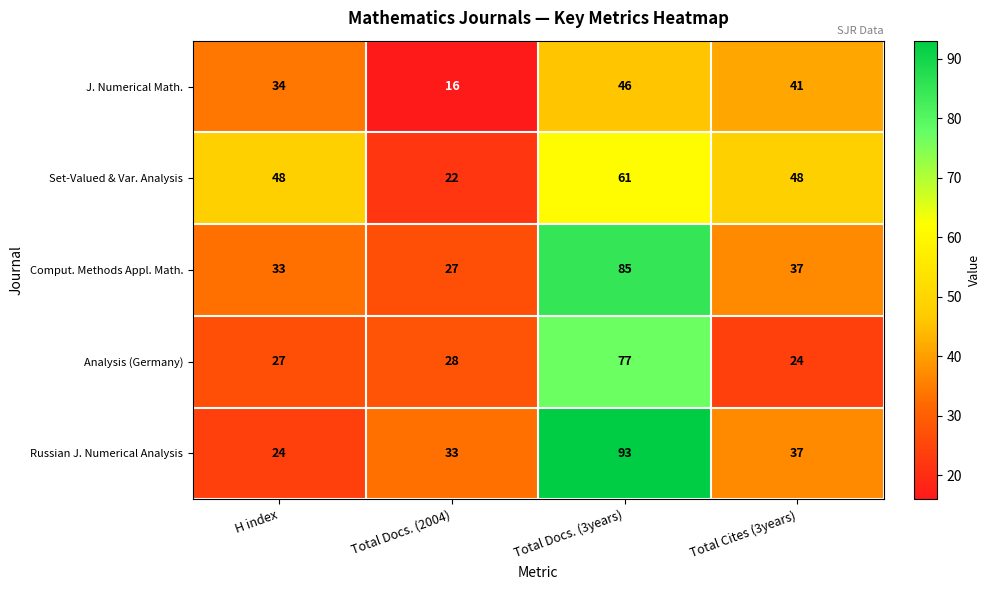

Is the value of J. Numerical Math. at Total Docs. (2004) greater than the value of Analysis (Germany) at Total Docs. (2004)?

No